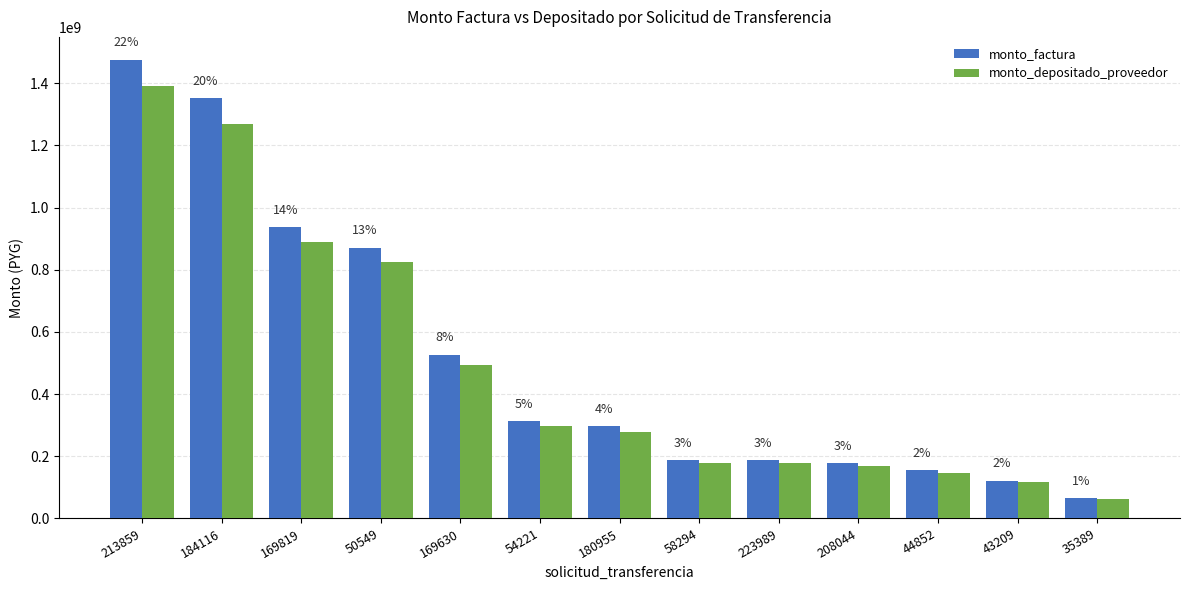

Is it true that monto_factura equals 187989000 at 58294?

True